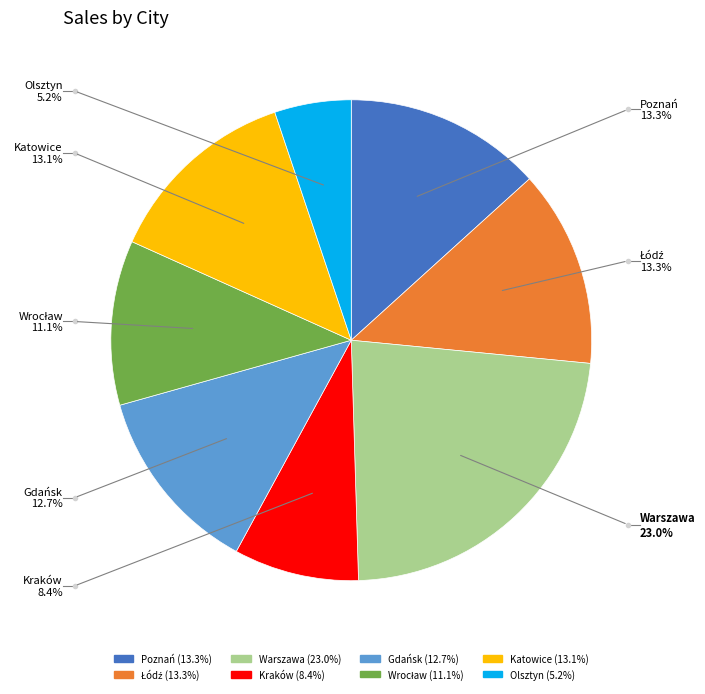

How many slices are in this pie chart?

8